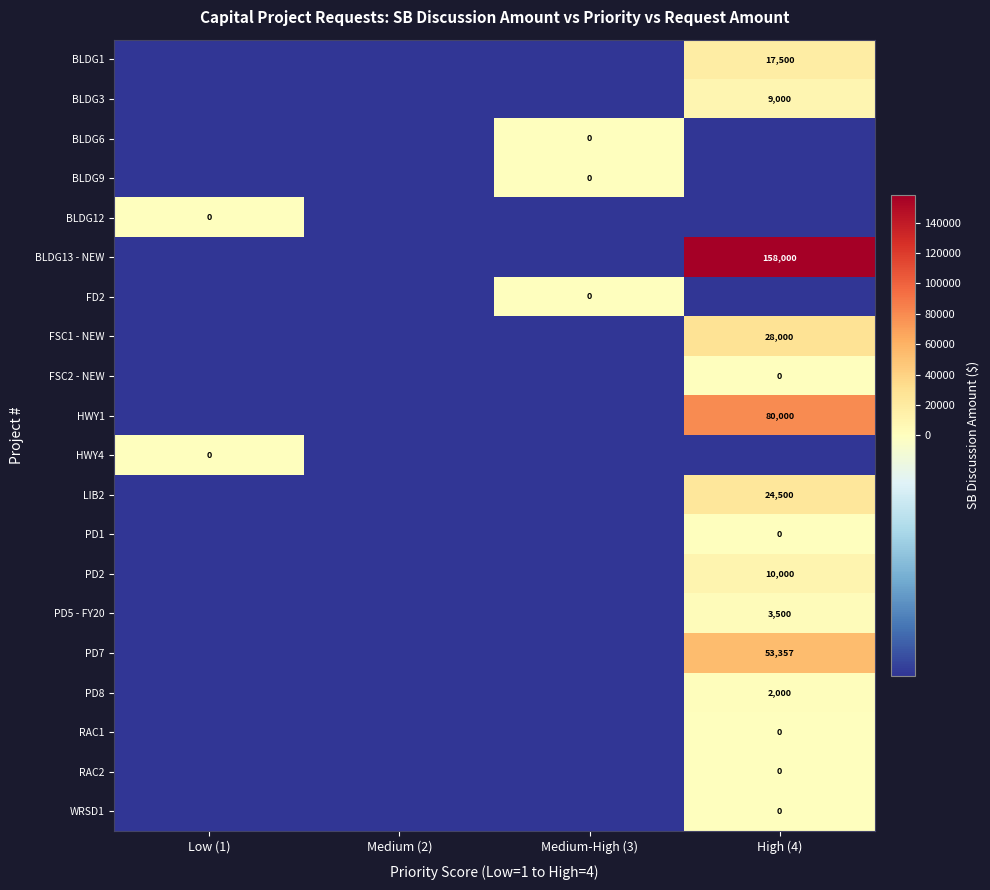

True or false: PD5 - FY20 has a value of 5282 at High (4).

False